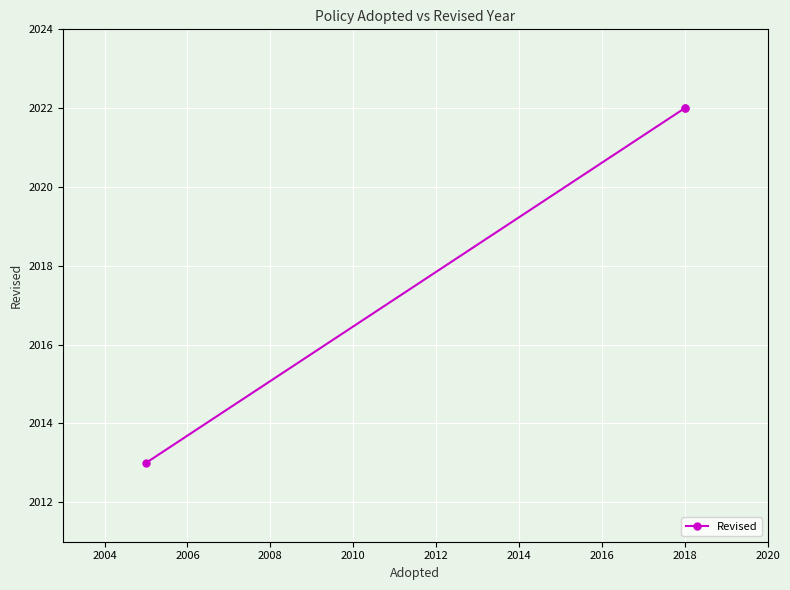

What is the approximate value at 2006?

2013